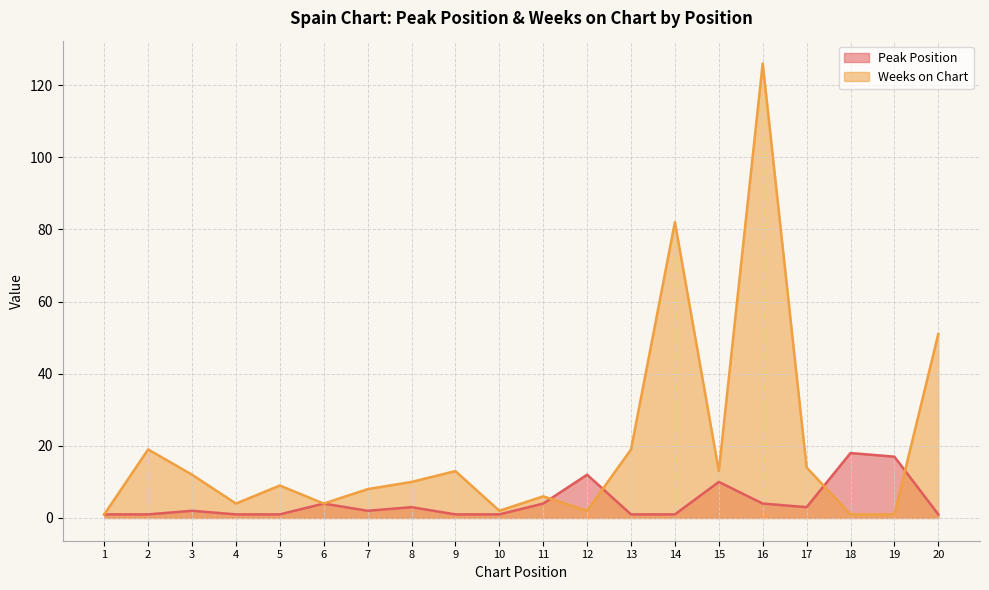

How many series are shown in this chart?

2